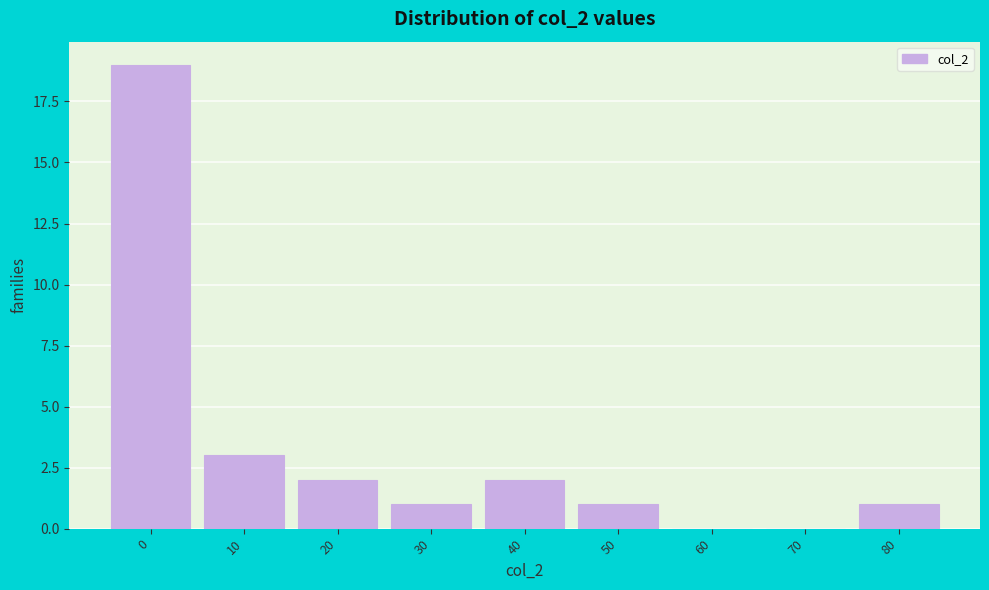

Reading left to right, list all the values displayed in this chart.

0=19	10=3	20=2	30=1	40=2	50=1	60=0	70=0	80=1